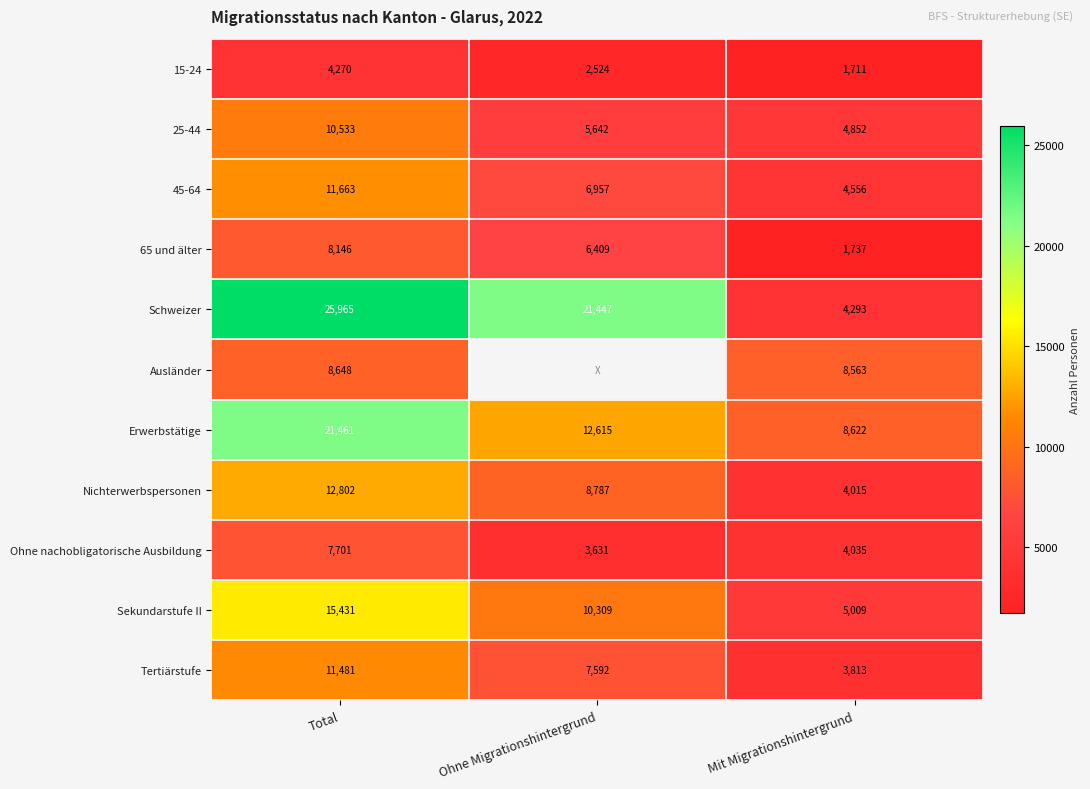

The Ausländer series shows 13446.5 at Mit Migrationshintergrund. True or false?

False